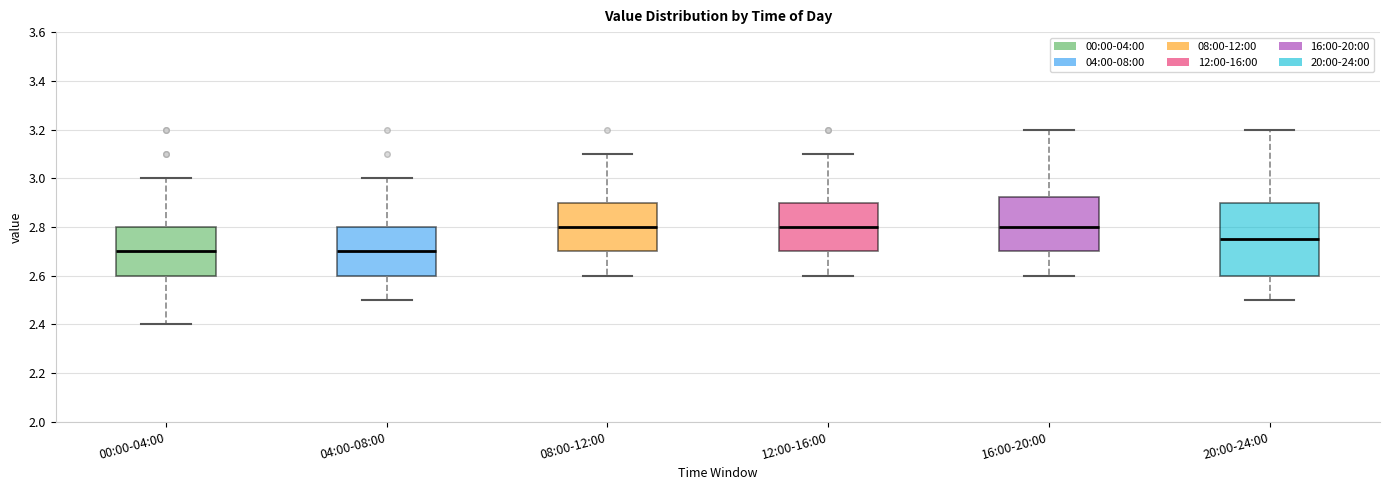

Reading left to right, transcribe this box plot: for each box, give where its median line is, the range the box spans, and where its two whiskers end, as read against the y-axis. The values are not printed on the chart, so give them approximately, as read against the axis.

00:00-04:00: median 2.70, box 2.60 to 2.80, whiskers 2.40 to 3.00
04:00-08:00: median 2.70, box 2.60 to 2.80, whiskers 2.50 to 3.00
08:00-12:00: median 2.80, box 2.70 to 2.90, whiskers 2.60 to 3.10
12:00-16:00: median 2.80, box 2.70 to 2.90, whiskers 2.60 to 3.10
16:00-20:00: median 2.80, box 2.70 to 2.92, whiskers 2.60 to 3.20
20:00-24:00: median 2.76, box 2.60 to 2.90, whiskers 2.50 to 3.20